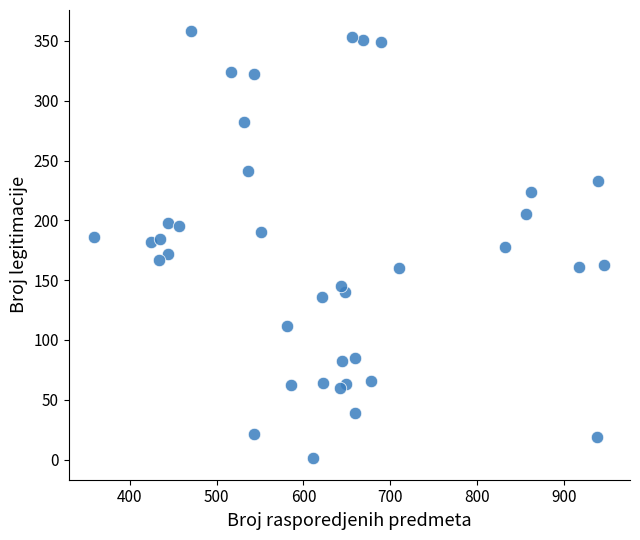

What is the range of X values (max minus min)?

588